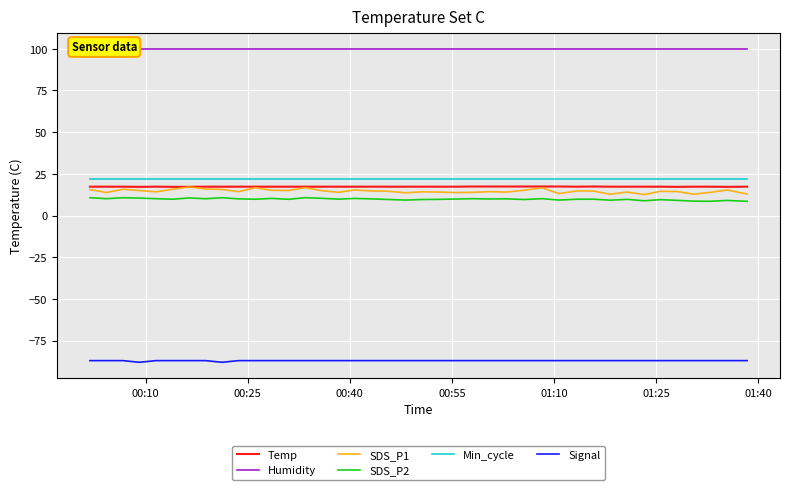

At how many categories does at least one series exceed -72?

40